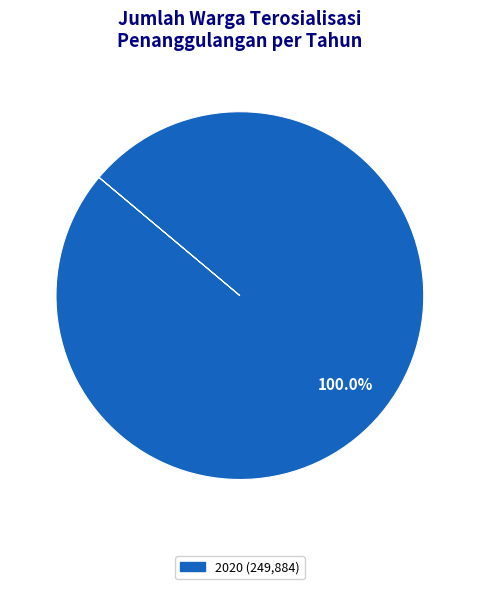

How much of the chart is everything except 2018?

100.0%